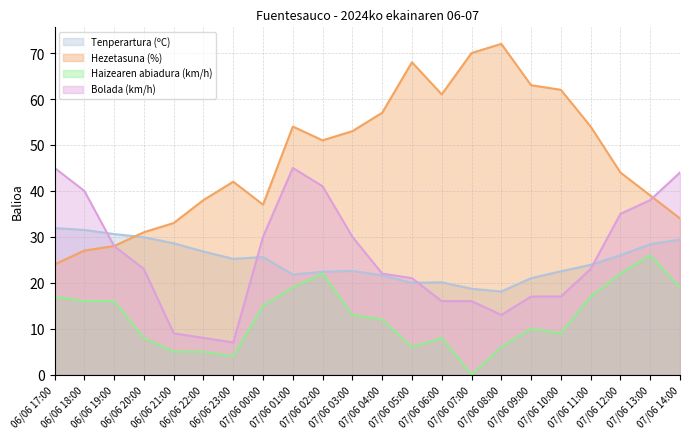

Which series has the largest total across all categories?

Hezetasuna (%)